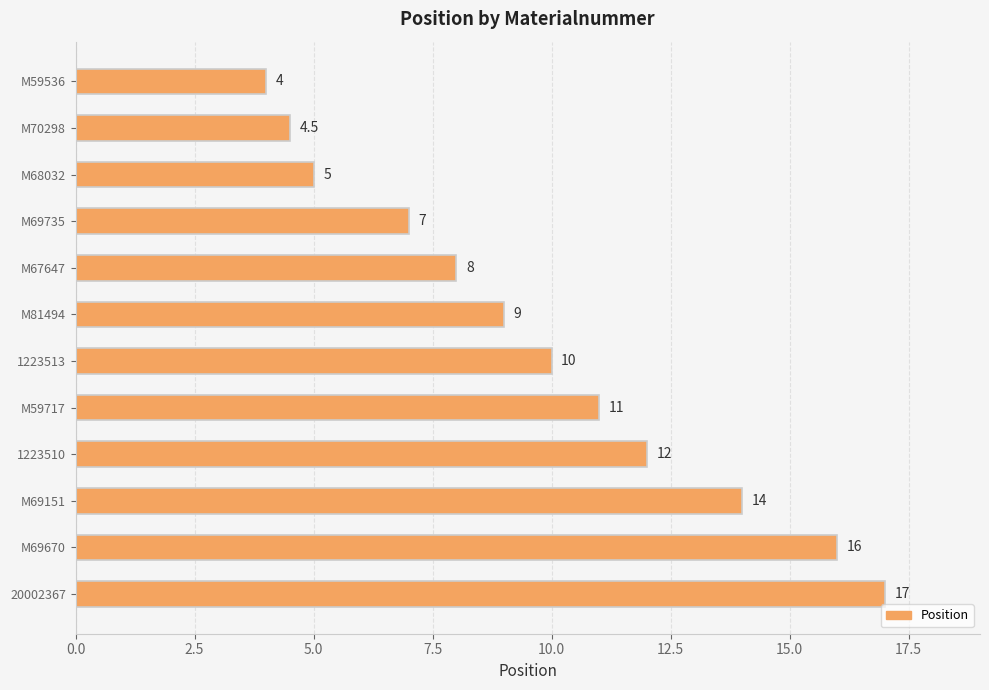

What position from the bottom is M67647?

8